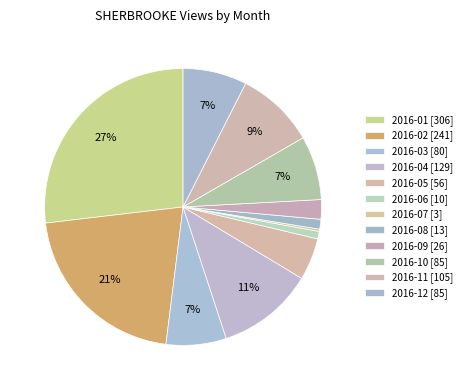

How much of the chart is everything except 2016-07?

99.7%